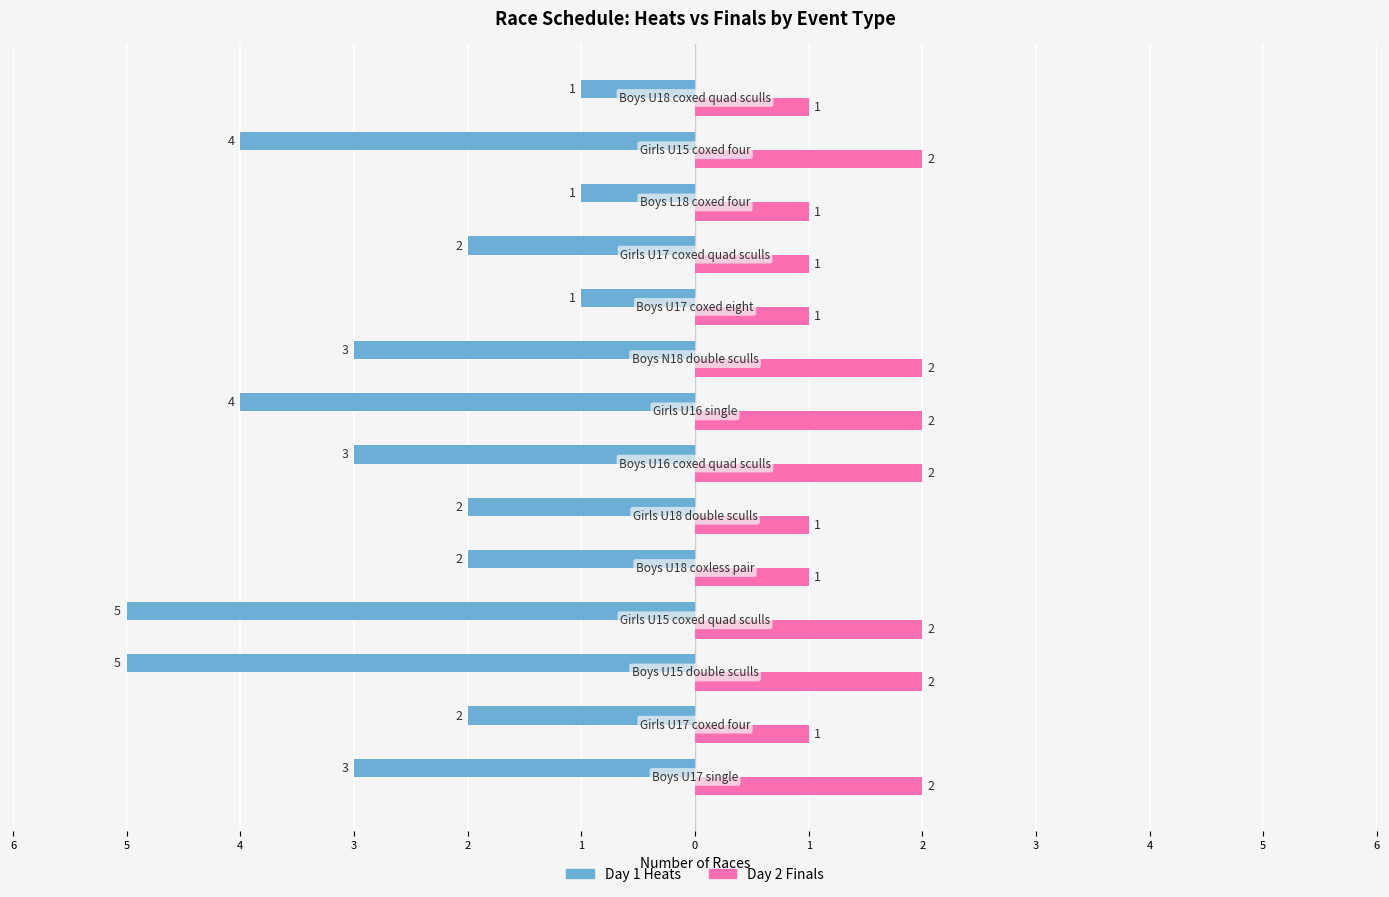

What is the average value of the Day 2 Finals series?

2